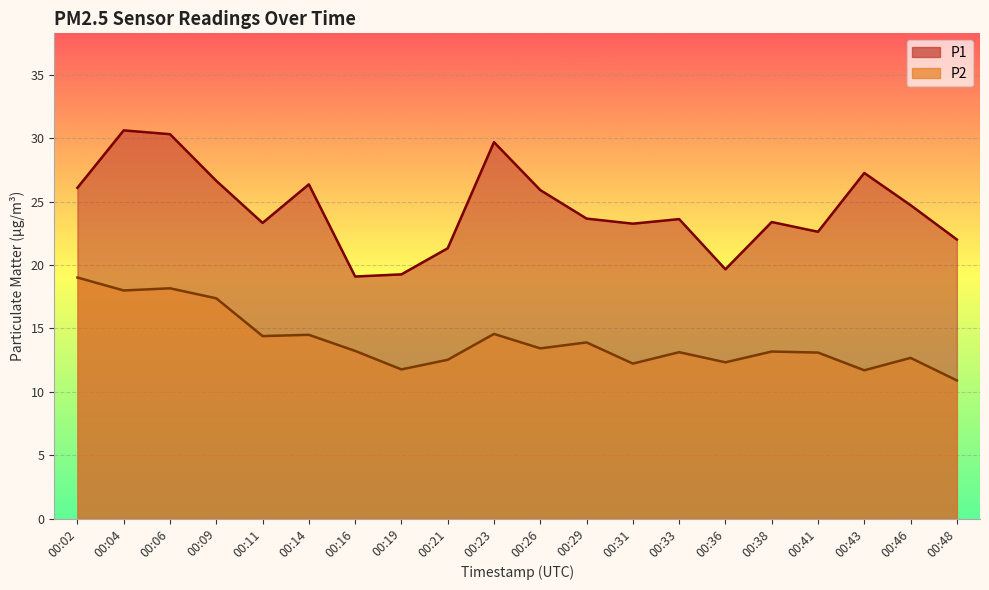

Rank the series by their average value, from highest to lowest.

P1, P2